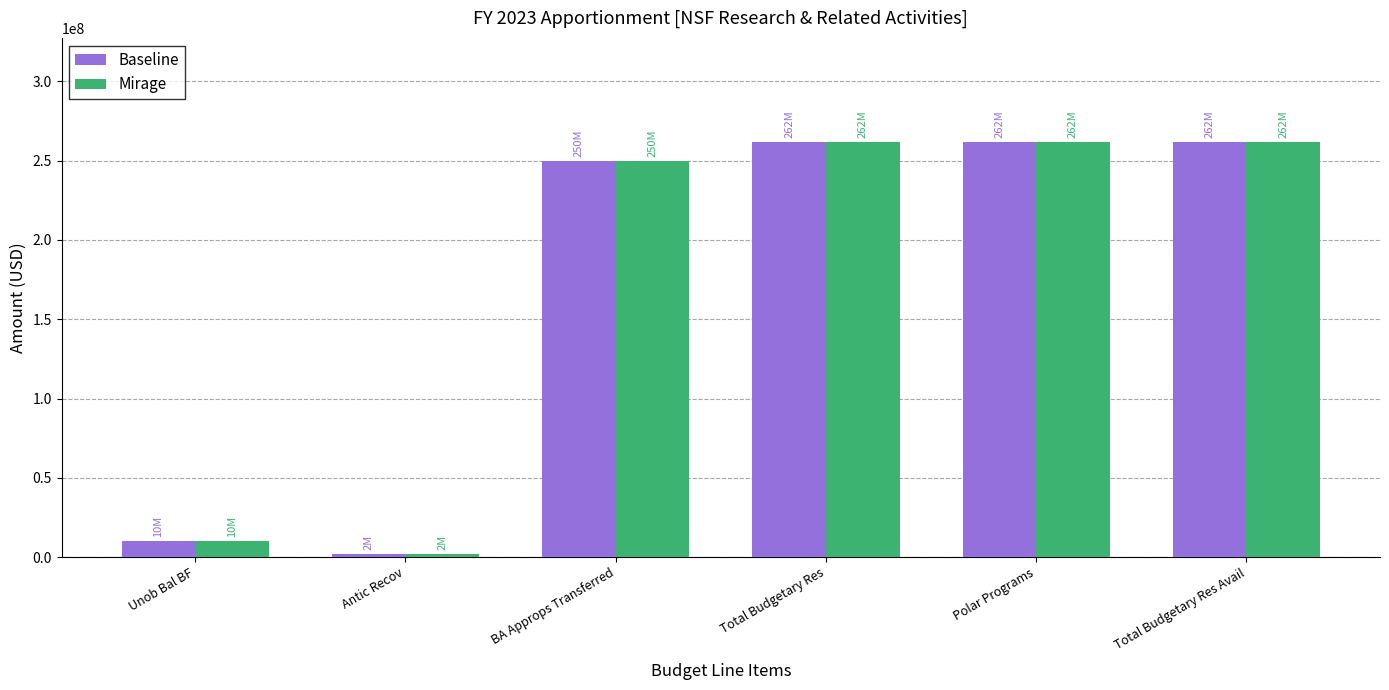

True or false: Mirage has a value of 57307940 at BA Approps Transferred.

False